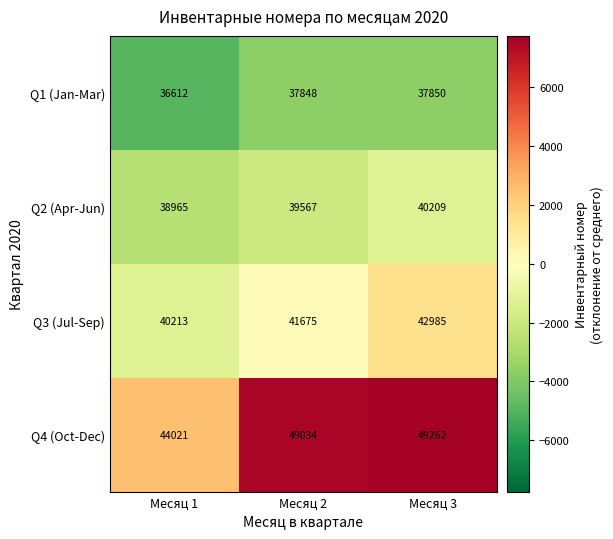

At Месяц 3, list the series in order from smallest to largest.

Q1 (Jan-Mar), Q2 (Apr-Jun), Q3 (Jul-Sep), Q4 (Oct-Dec)